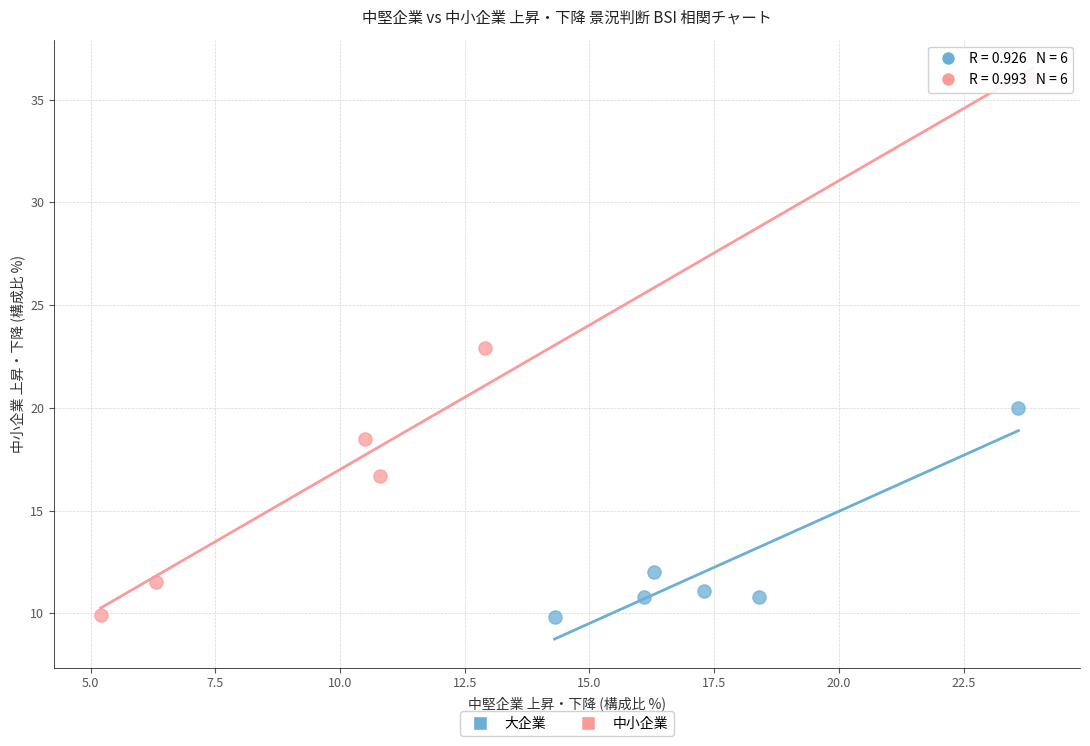

Which series has the largest Y range (max minus min)?

中小企業